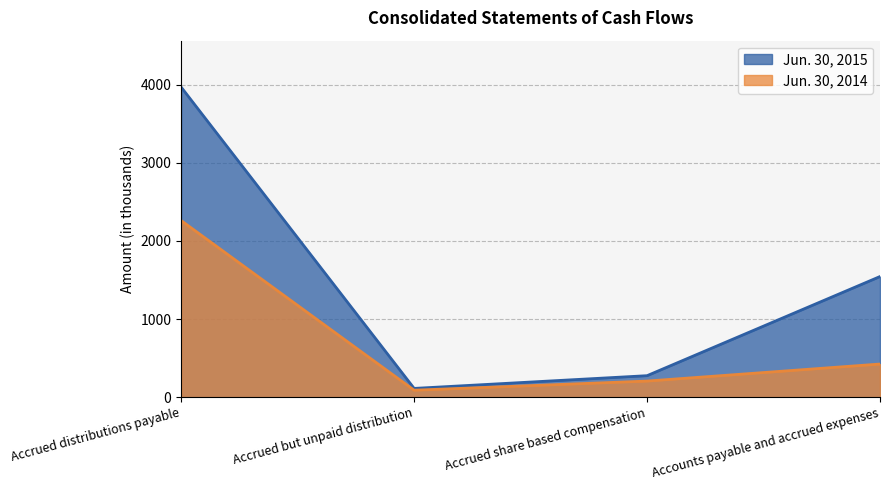

Reading left to right, transcribe all the data shown in this chart.

Jun. 30, 2015: 3968	112	275	1544
Jun. 30, 2014: 2260	89	206	424